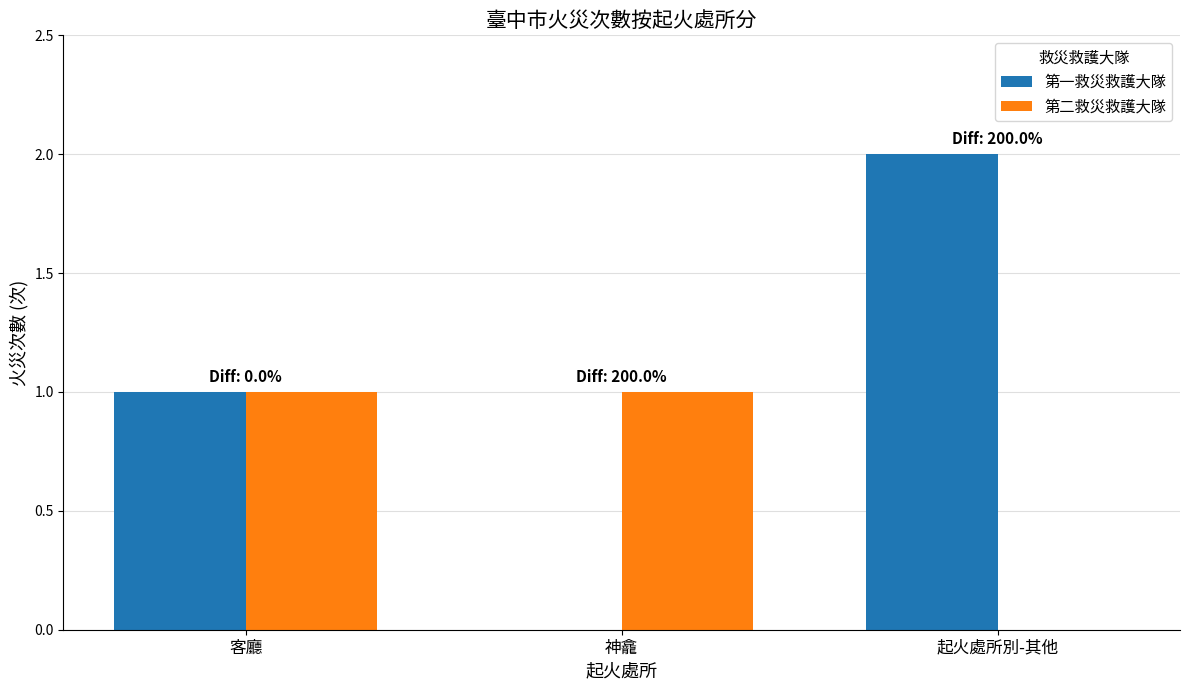

What is the sum of all 第一救災救護大隊 values?

3